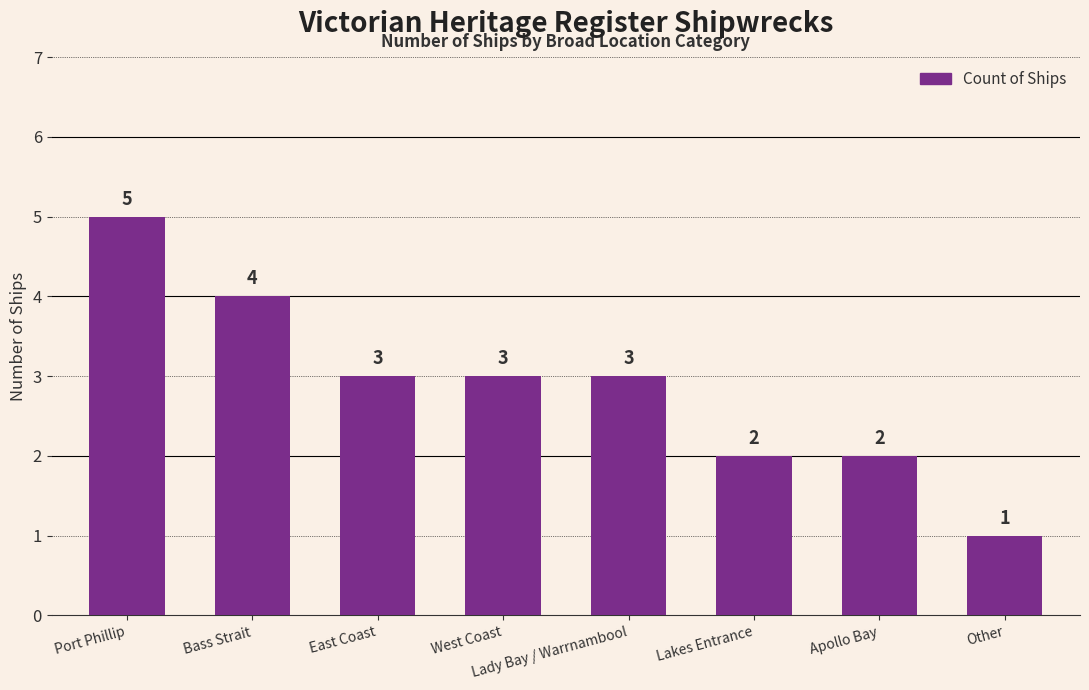

What is the approximate value at Lakes Entrance?

2